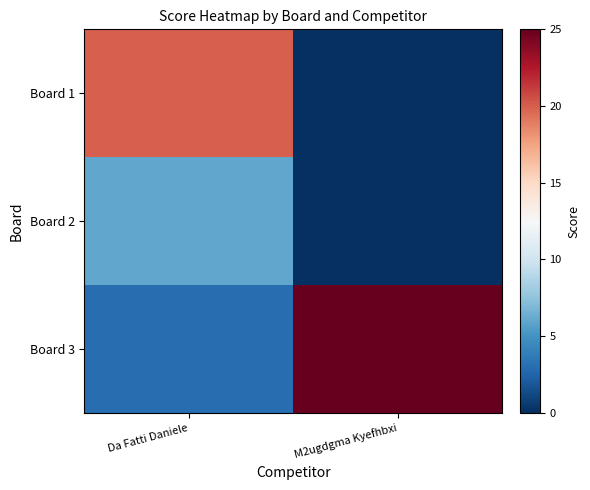

Reading left to right, list all the values displayed in this chart.

Board 1: Da Fatti Daniele=20	M2ugdgma Kyefhbxi=0
Board 2: Da Fatti Daniele=6	M2ugdgma Kyefhbxi=0
Board 3: Da Fatti Daniele=3	M2ugdgma Kyefhbxi=25